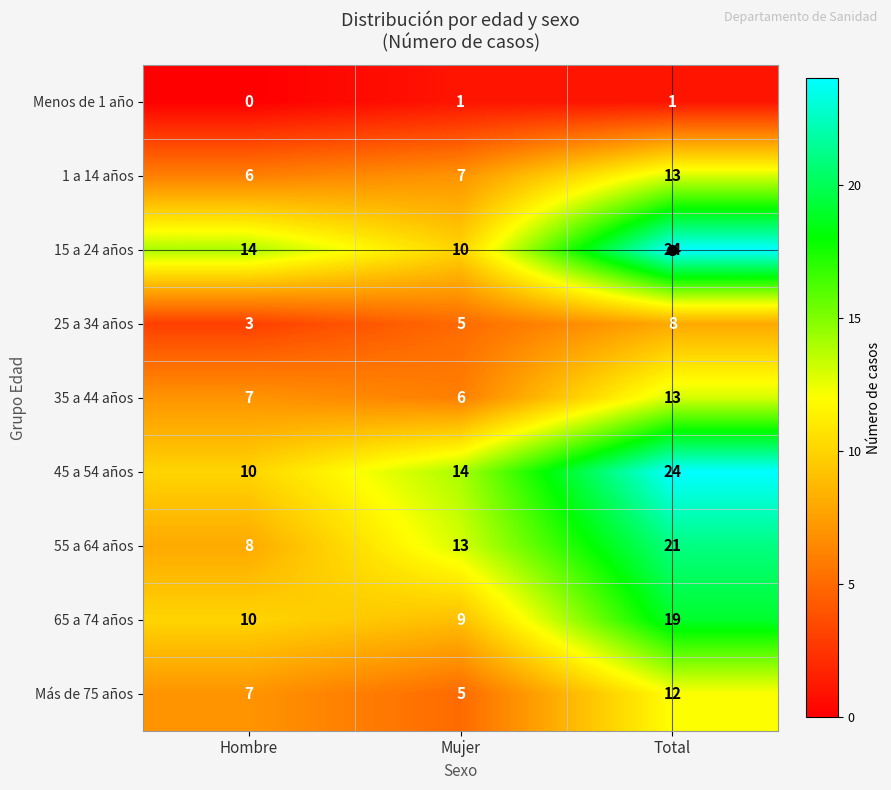

What is the difference between the highest and lowest values at Total?

23